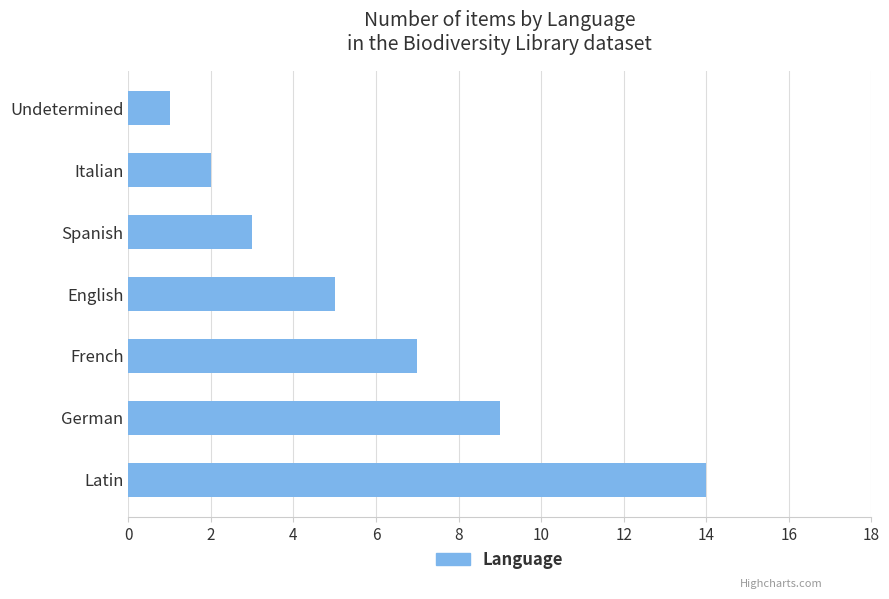

What is the average value?

6